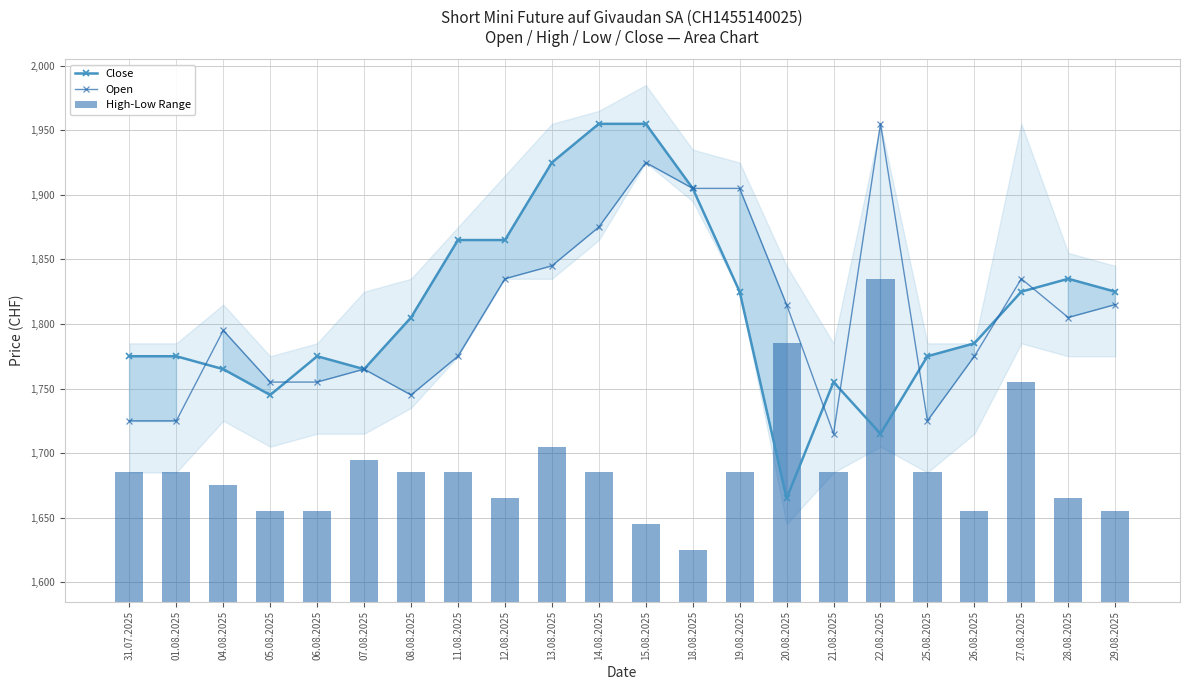

True or false: Open has a value of 1905 at 19.08.2025.

True